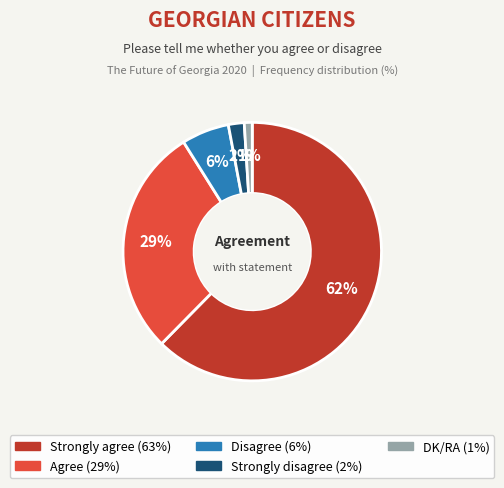

What is the ratio of the value at Agree to the value at DK/RA?

29.0